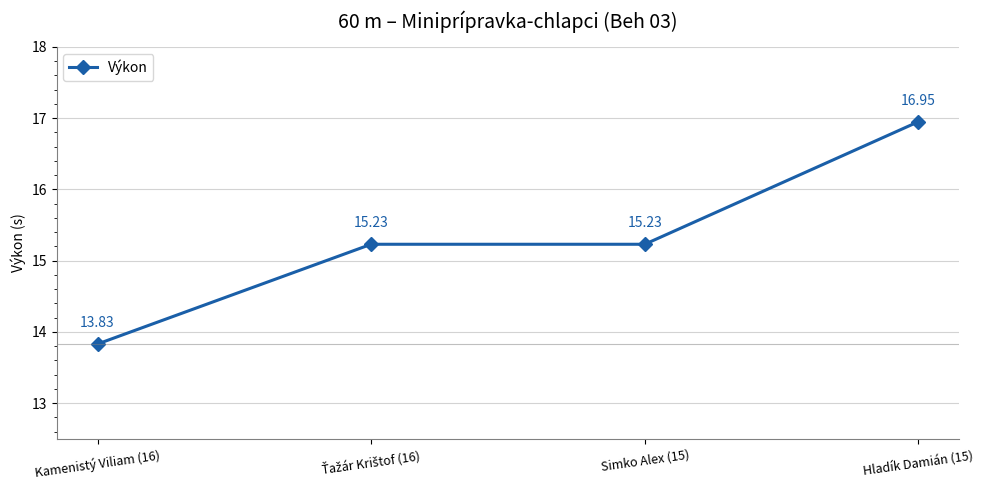

True or false: the data has more than 1 interior local peaks.

False